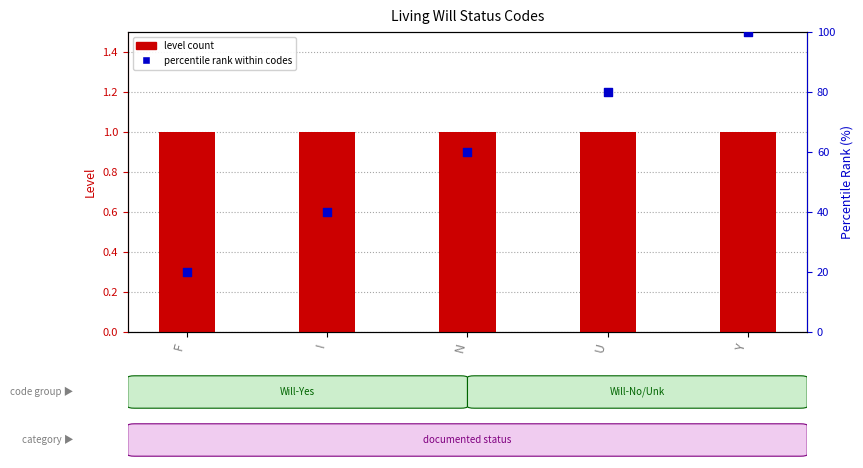

Which series has the largest total across all categories?

percentile rank within codes